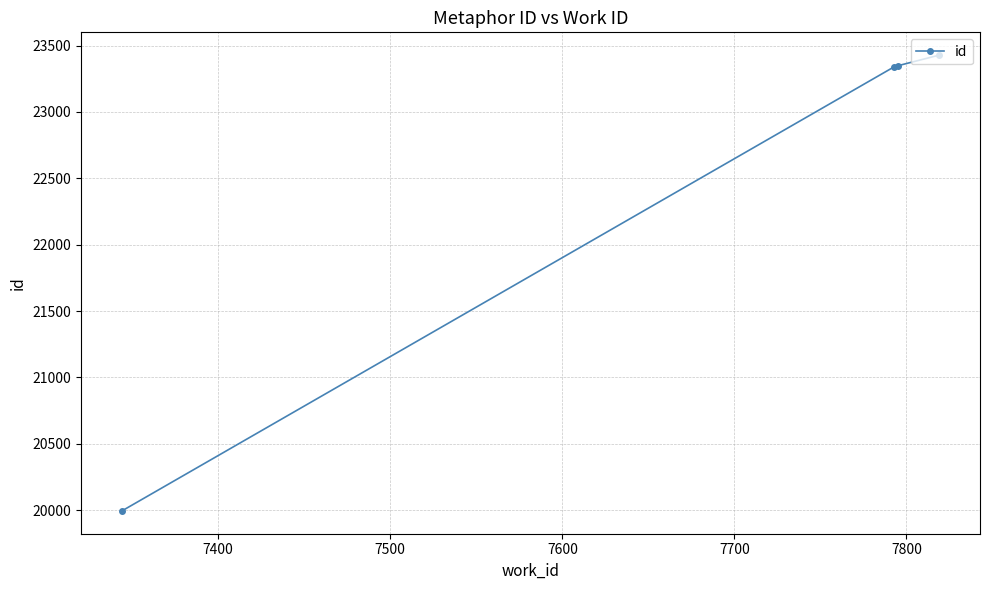

What is the value of the 2nd point from the left?

23341